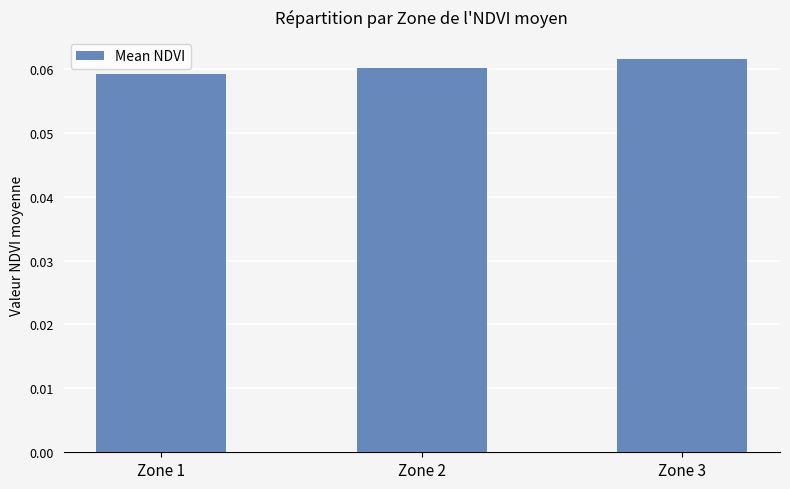

How many bars are there in total?

3